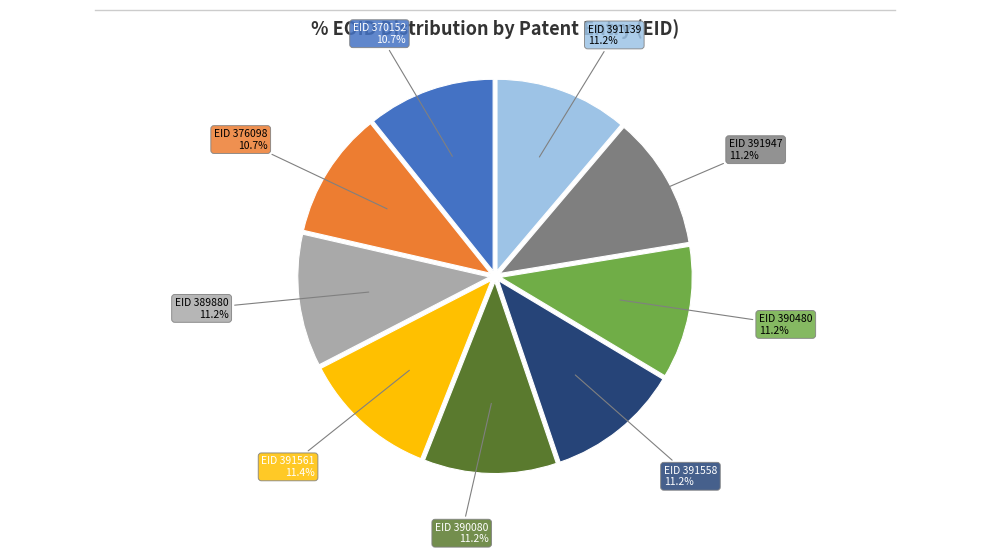

Does EID:391561 represent more than half of the total?

No